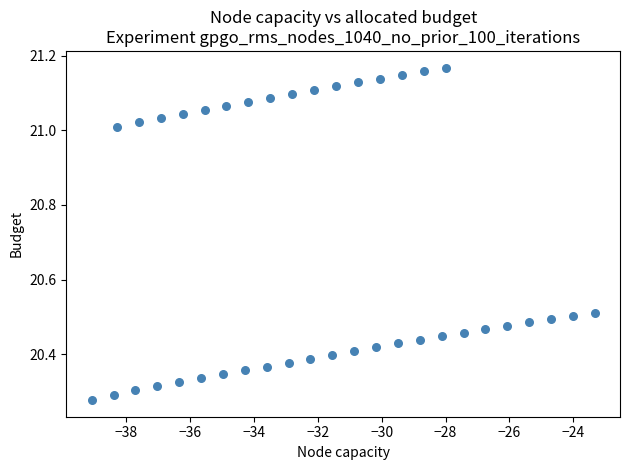

What is the range of X values (max minus min)?

15.8